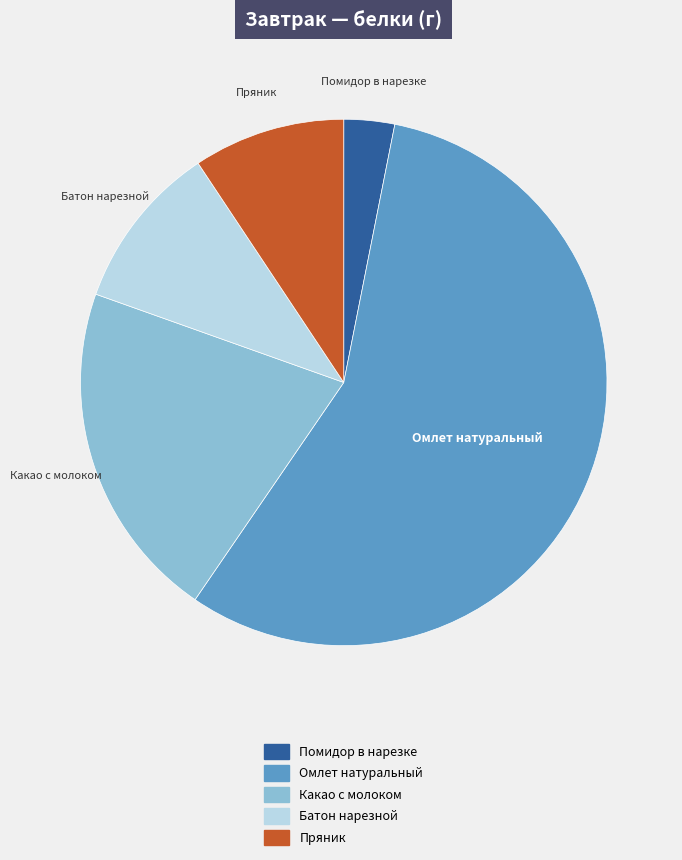

Does any single category account for the majority?

Yes